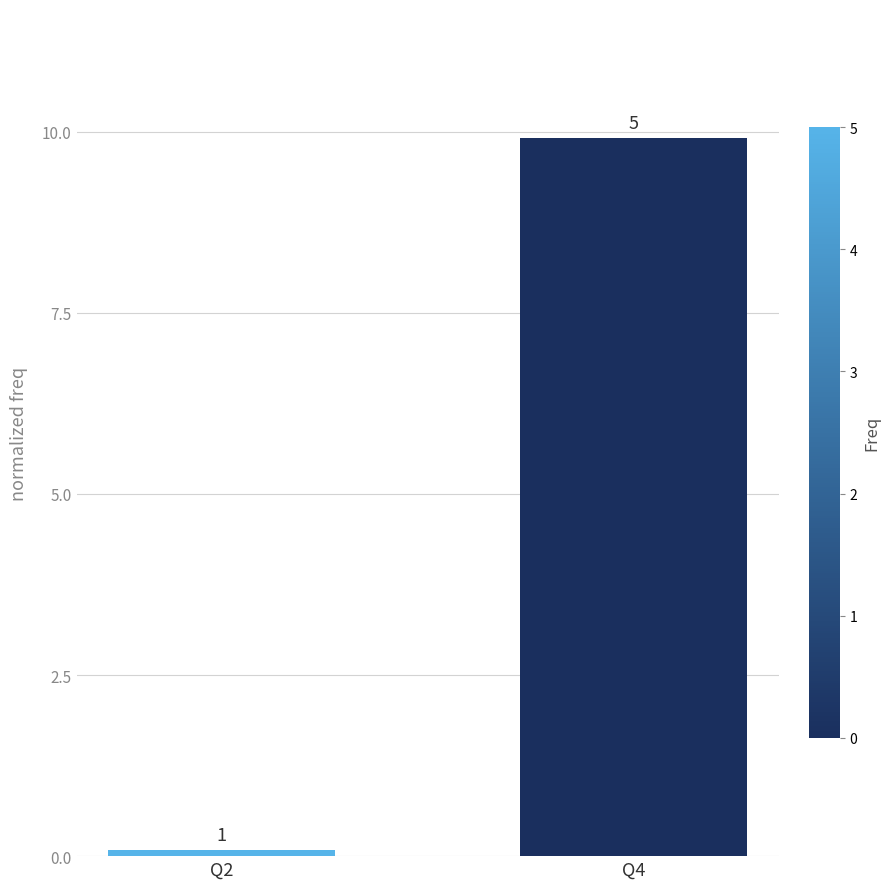

True or false: the data shows 17.2 at Q4.

False